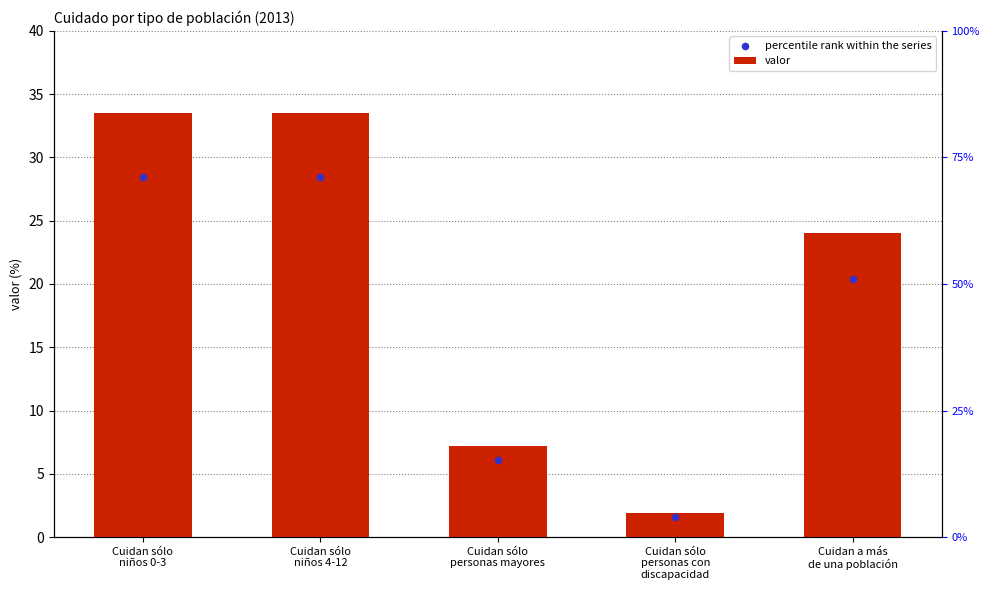

At how many categories does at least one series exceed 13?

3